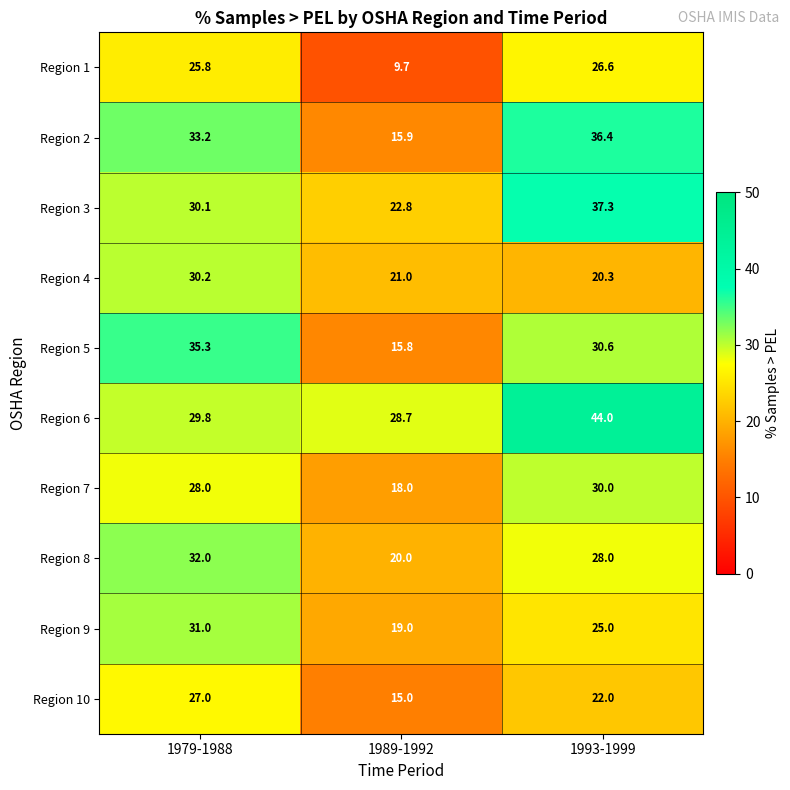

Reading left to right, list all the values displayed in this chart.

Region 1: 1979-1988=25.8	1989-1992=9.7	1993-1999=26.6
Region 2: 1979-1988=33.2	1989-1992=15.9	1993-1999=36.4
Region 3: 1979-1988=30.1	1989-1992=22.8	1993-1999=37.3
Region 4: 1979-1988=30.2	1989-1992=21.0	1993-1999=20.3
Region 5: 1979-1988=35.3	1989-1992=15.8	1993-1999=30.6
Region 6: 1979-1988=29.8	1989-1992=28.7	1993-1999=44.0
Region 7: 1979-1988=28.0	1989-1992=18.0	1993-1999=30.0
Region 8: 1979-1988=32.0	1989-1992=20.0	1993-1999=28.0
Region 9: 1979-1988=31.0	1989-1992=19.0	1993-1999=25.0
Region 10: 1979-1988=27.0	1989-1992=15.0	1993-1999=22.0